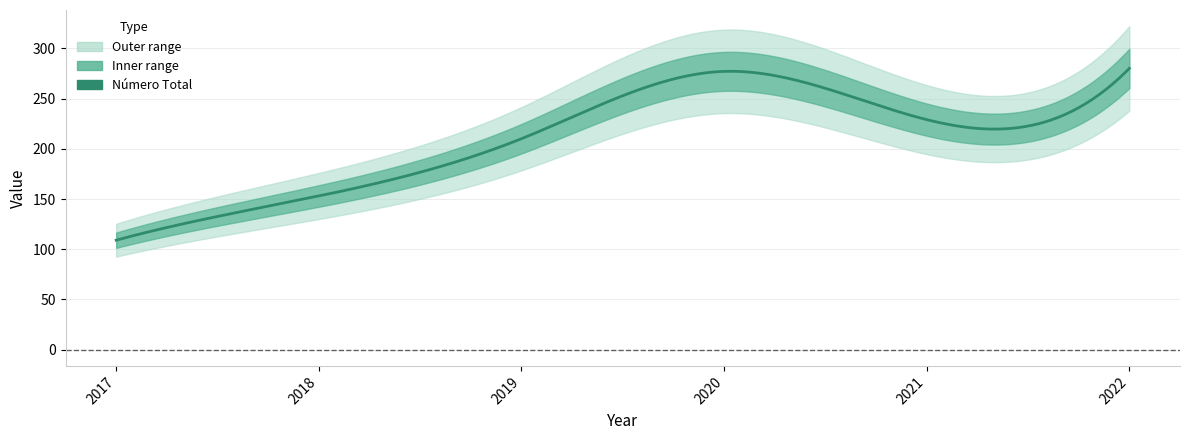

True or false: the data has more than 0 interior local peaks.

True